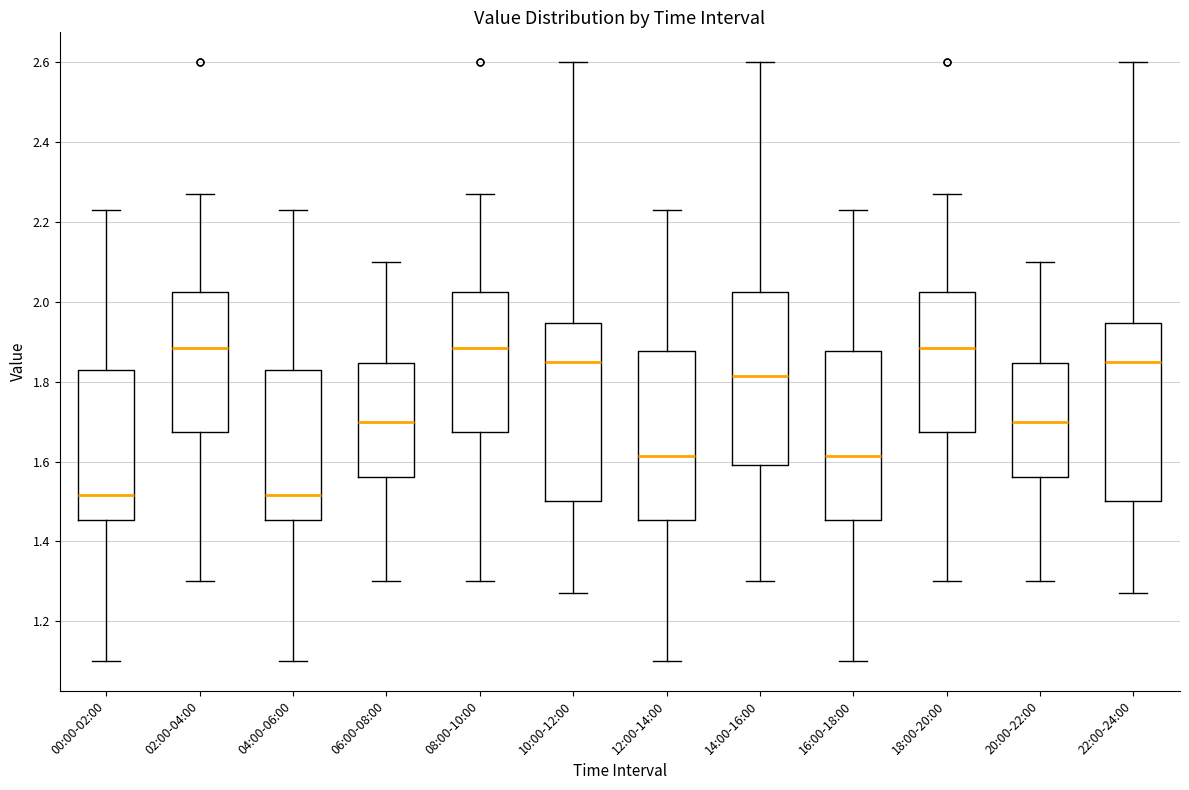

Reading left to right, transcribe this box plot: for each box, give where its median line is, the range the box spans, and where its two whiskers end, as read against the y-axis. The values are not printed on the chart, so give them approximately, as read against the axis.

00:00-02:00: median 1.52, box 1.46 to 1.84, whiskers 1.10 to 2.24
02:00-04:00: median 1.88, box 1.68 to 2.02, whiskers 1.30 to 2.28
04:00-06:00: median 1.52, box 1.46 to 1.84, whiskers 1.10 to 2.24
06:00-08:00: median 1.70, box 1.56 to 1.84, whiskers 1.30 to 2.10
08:00-10:00: median 1.88, box 1.68 to 2.02, whiskers 1.30 to 2.28
10:00-12:00: median 1.86, box 1.50 to 1.94, whiskers 1.28 to 2.60
12:00-14:00: median 1.62, box 1.46 to 1.88, whiskers 1.10 to 2.24
14:00-16:00: median 1.82, box 1.60 to 2.02, whiskers 1.30 to 2.60
16:00-18:00: median 1.62, box 1.46 to 1.88, whiskers 1.10 to 2.24
18:00-20:00: median 1.88, box 1.68 to 2.02, whiskers 1.30 to 2.28
20:00-22:00: median 1.70, box 1.56 to 1.84, whiskers 1.30 to 2.10
22:00-24:00: median 1.86, box 1.50 to 1.94, whiskers 1.28 to 2.60